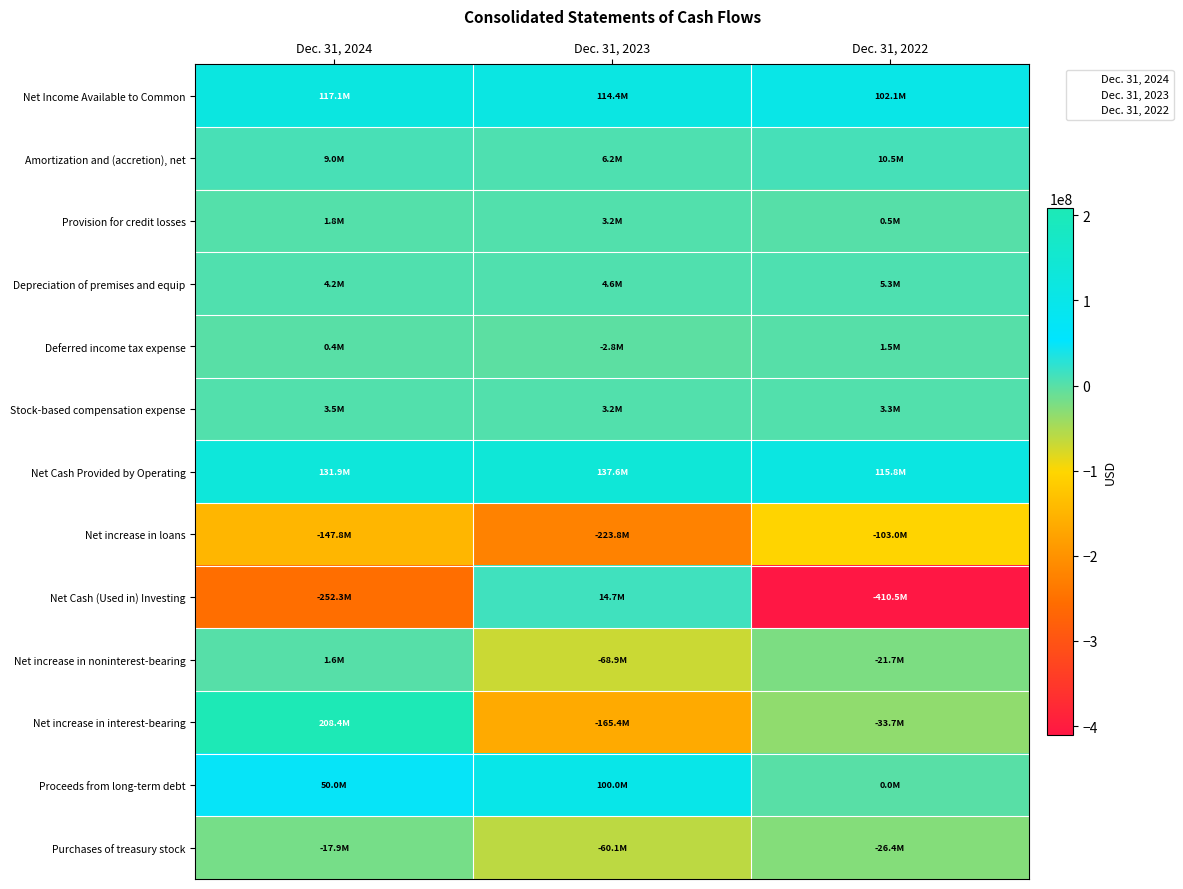

Reading left to right, transcribe all the data shown in this chart.

Net Income Available to Common: Dec. 31, 2024=117101000	Dec. 31, 2023=114365000	Dec. 31, 2022=102071000
Amortization and (accretion), net: Dec. 31, 2024=8984000	Dec. 31, 2023=6165000	Dec. 31, 2022=10451000
Provision for credit losses: Dec. 31, 2024=1820000	Dec. 31, 2023=3243000	Dec. 31, 2022=474000
Depreciation of premises and equip: Dec. 31, 2024=4215000	Dec. 31, 2023=4556000	Dec. 31, 2022=5325000
Deferred income tax expense: Dec. 31, 2024=381000	Dec. 31, 2023=-2764000	Dec. 31, 2022=1469000
Stock-based compensation expense: Dec. 31, 2024=3522000	Dec. 31, 2023=3213000	Dec. 31, 2022=3276000
Net Cash Provided by Operating: Dec. 31, 2024=131896000	Dec. 31, 2023=137580000	Dec. 31, 2022=115817000
Net increase in loans: Dec. 31, 2024=-147840000	Dec. 31, 2023=-223785000	Dec. 31, 2022=-102991000
Net Cash (Used in) Investing: Dec. 31, 2024=-252260000	Dec. 31, 2023=14680000	Dec. 31, 2022=-410452000
Net increase in noninterest-bearing: Dec. 31, 2024=1645000	Dec. 31, 2023=-68906000	Dec. 31, 2022=-21710000
Net increase in interest-bearing: Dec. 31, 2024=208353000	Dec. 31, 2023=-165414000	Dec. 31, 2022=-33677000
Proceeds from long-term debt: Dec. 31, 2024=50000000	Dec. 31, 2023=100000000	Dec. 31, 2022=0
Purchases of treasury stock: Dec. 31, 2024=-17896000	Dec. 31, 2023=-60134000	Dec. 31, 2022=-26449000